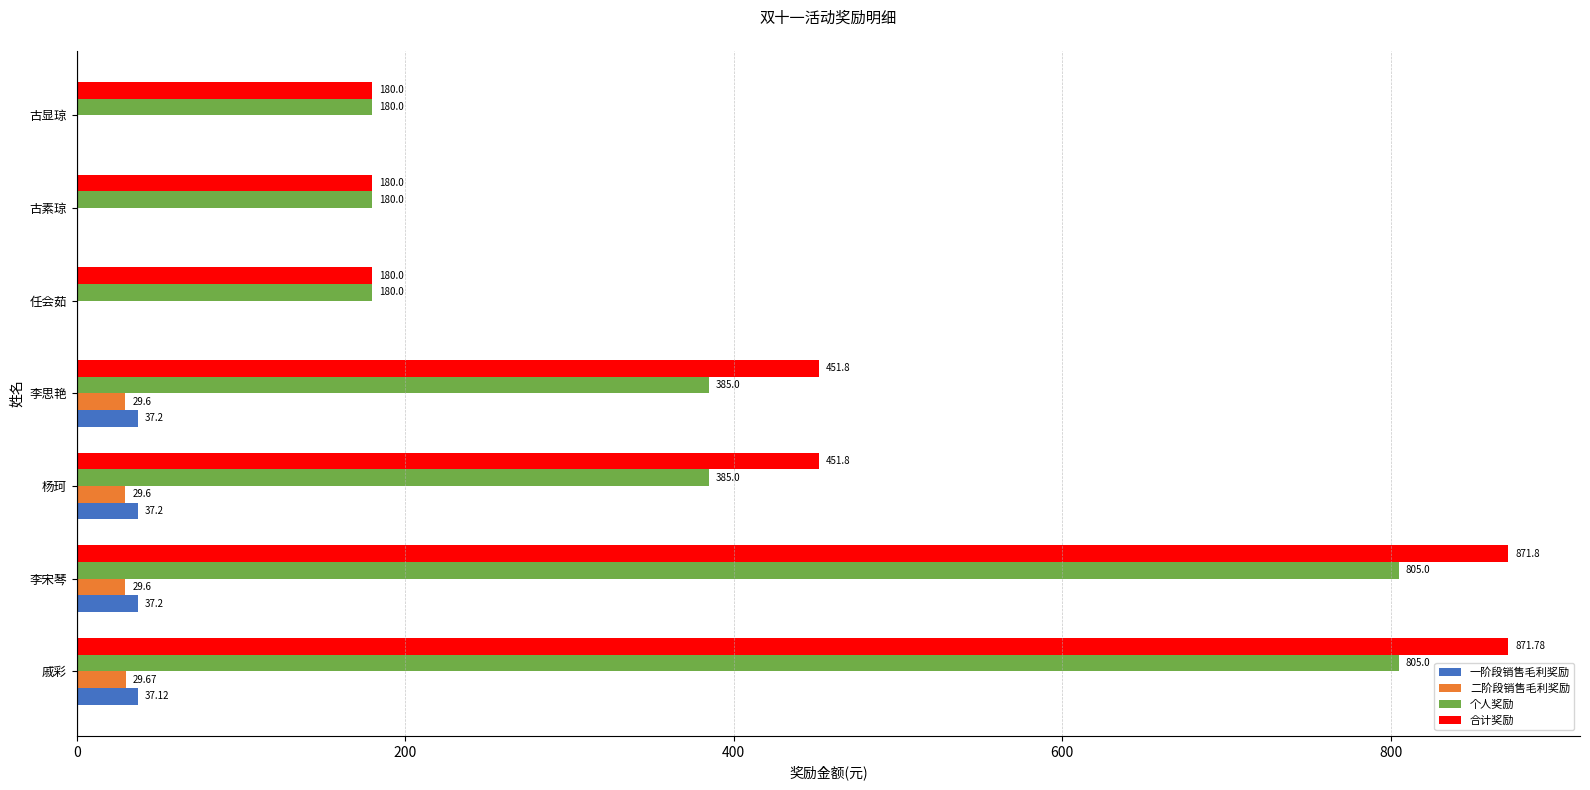

What is the sum of the 个人奖励 values at 杨珂 and 任会茹?

565.0